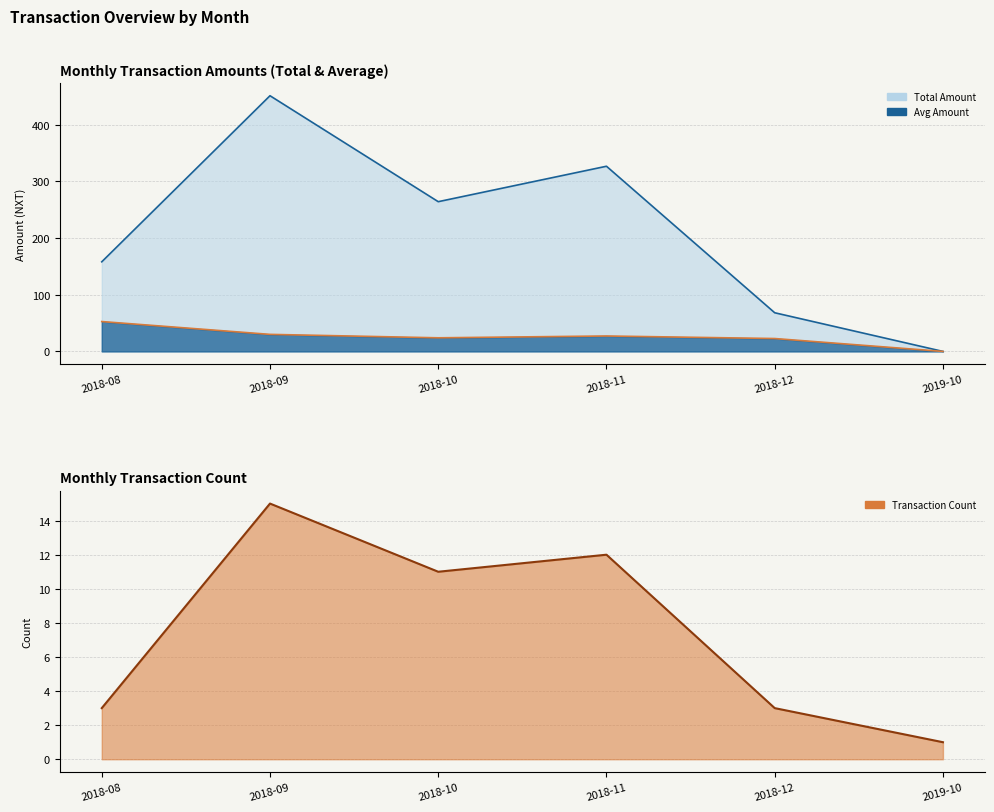

Reading left to right, what are all the values shown in this chart?

2018-08=3	2018-09=15	2018-10=11	2018-11=12	2018-12=3	2019-10=1